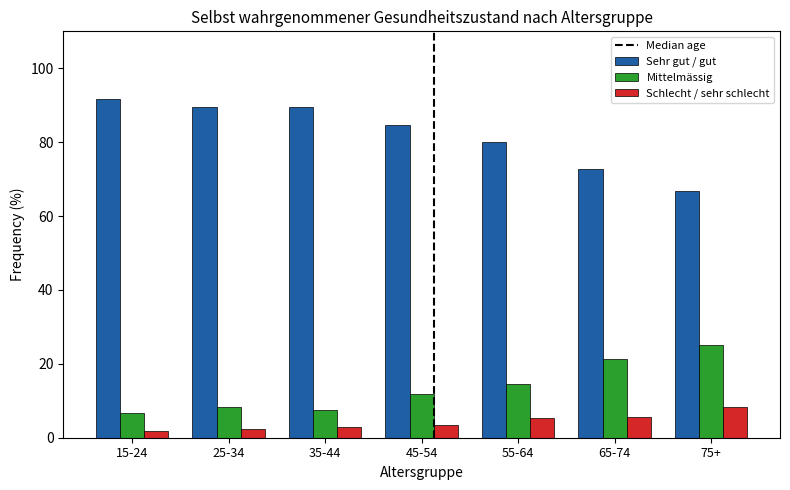

What is the difference between the highest and lowest values at 35-44?

86.6